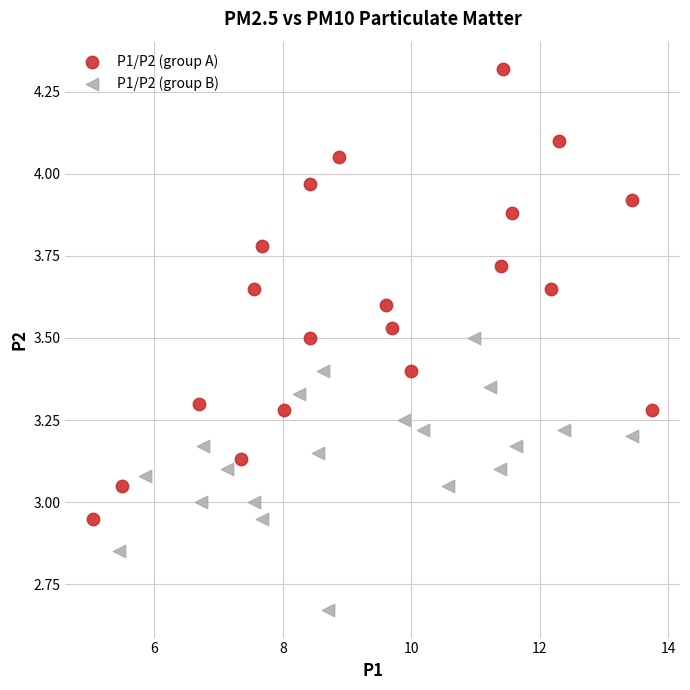

Which series has the largest Y range (max minus min)?

P1/P2 (group A)